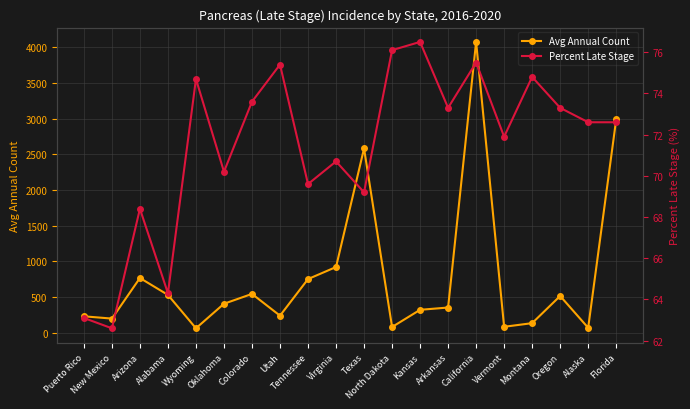

The Avg Annual Count series shows 134.0 at Montana. True or false?

True